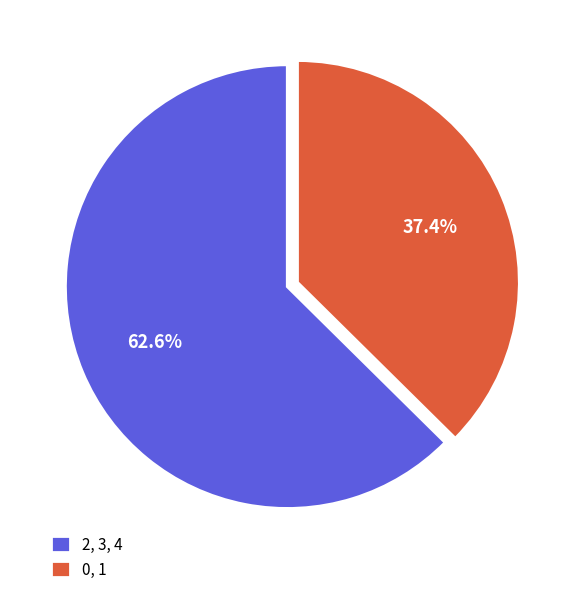

To the nearest percent, what is the difference between the largest and smallest slice percentages?

25%